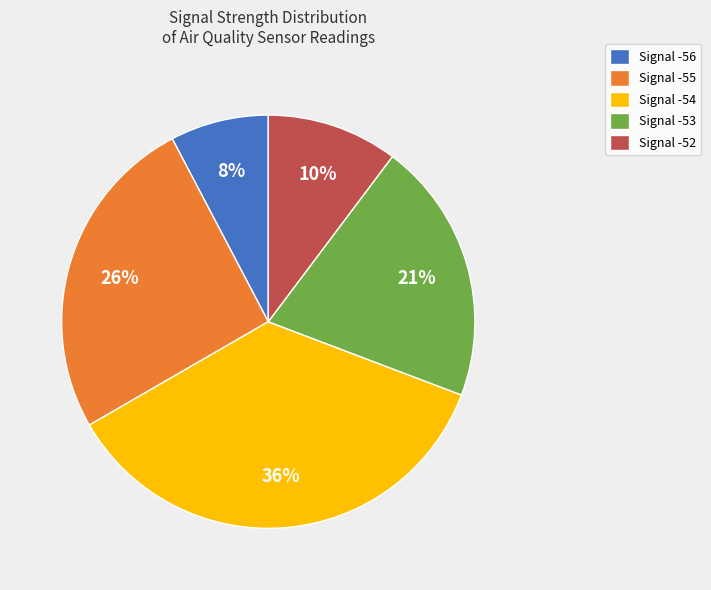

What percentage is the Signal -53 slice, to the nearest percent?

21%